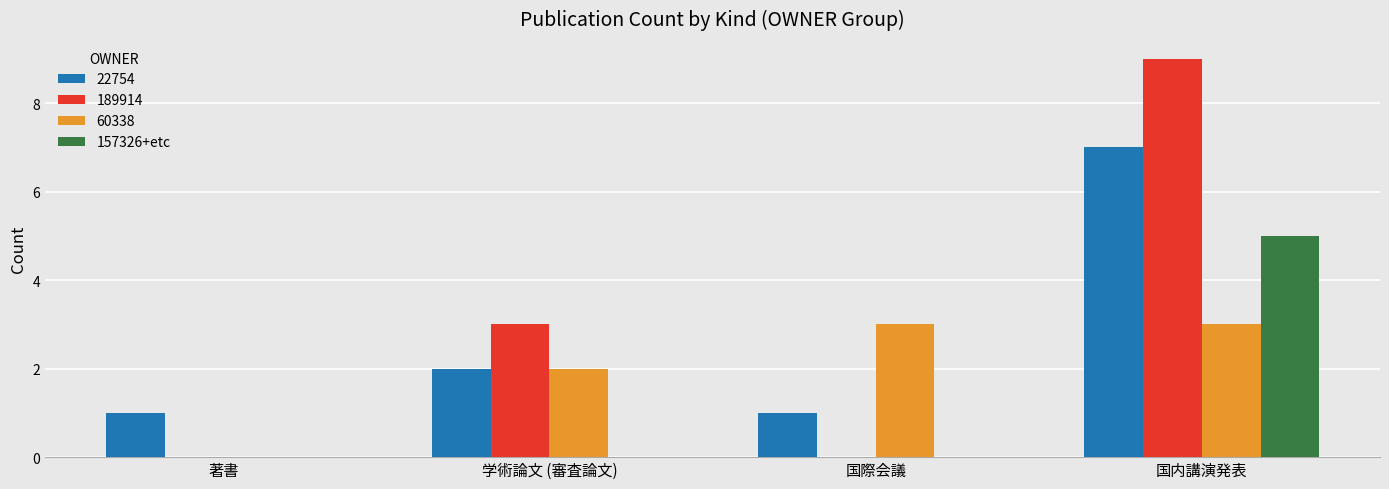

Which series changed the most between 国際会議 and 国内講演発表?

189914